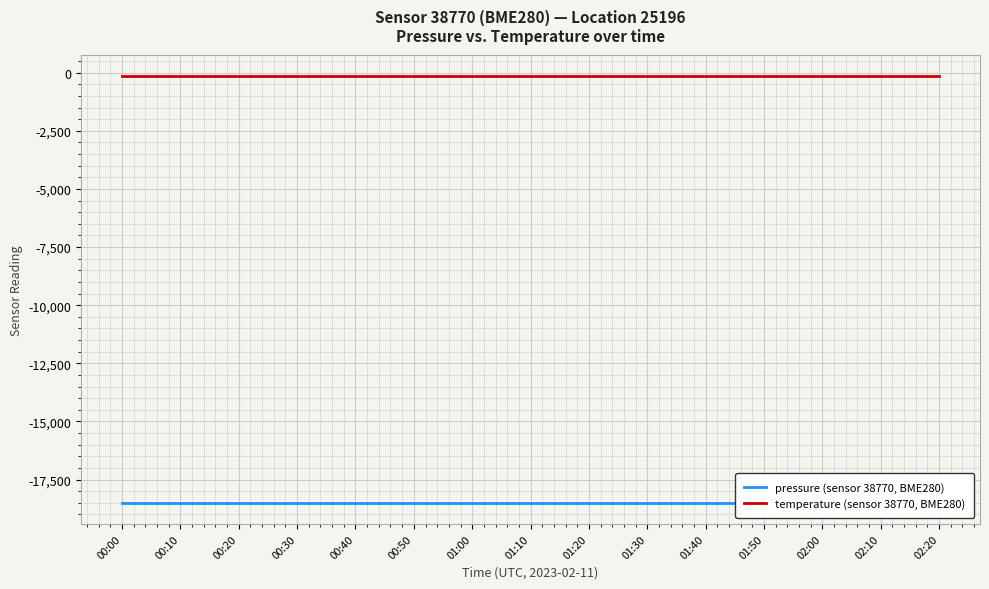

Read the temperature (sensor 38770, BME280) value at 01:00.

-143.3